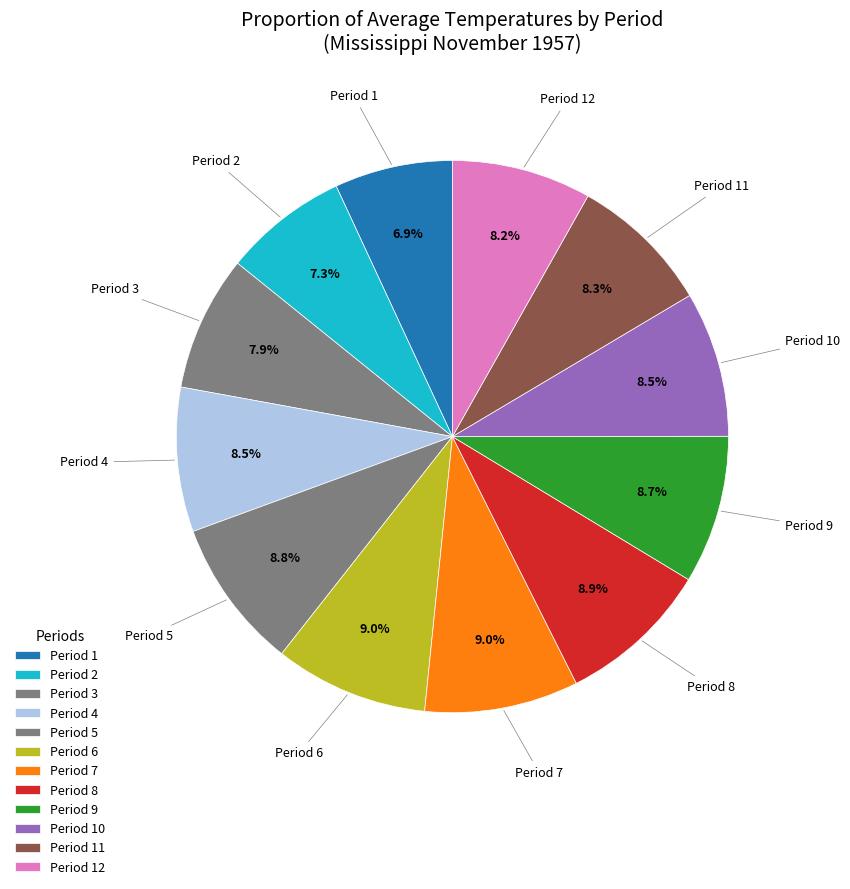

Rank the categories by value from highest to lowest.

Period 7, Period 6, Period 8, Period 5, Period 9, Period 10, Period 4, Period 11, Period 12, Period 3, Period 2, Period 1